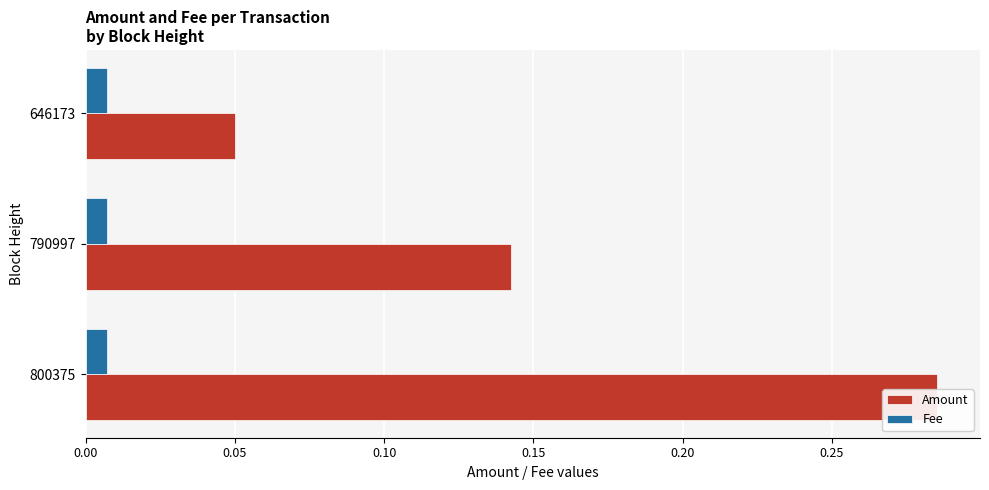

Count the number of data series in this chart.

2